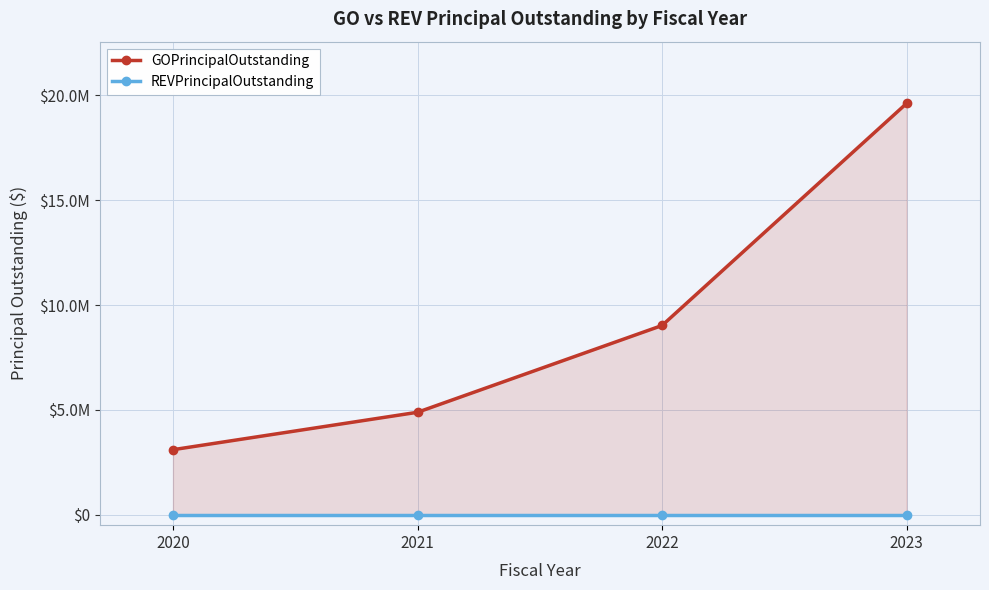

True or false: REVPrincipalOutstanding and GOPrincipalOutstanding intersect in this chart.

False